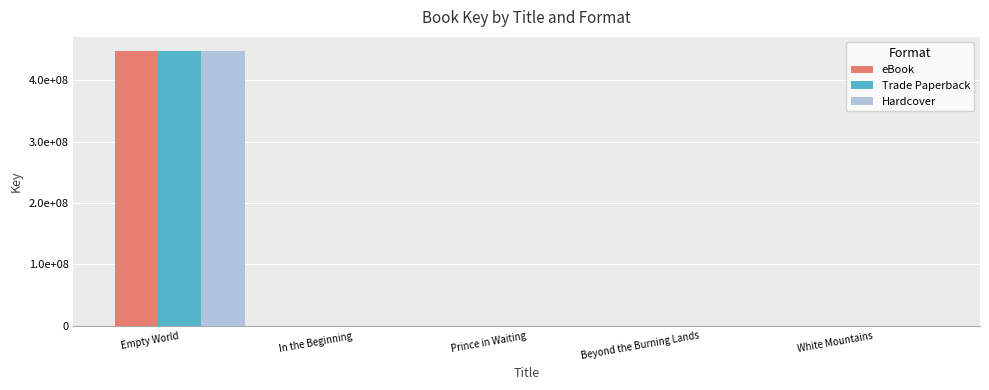

Between Empty World and Beyond the Burning Lands, which series saw the biggest shift?

eBook